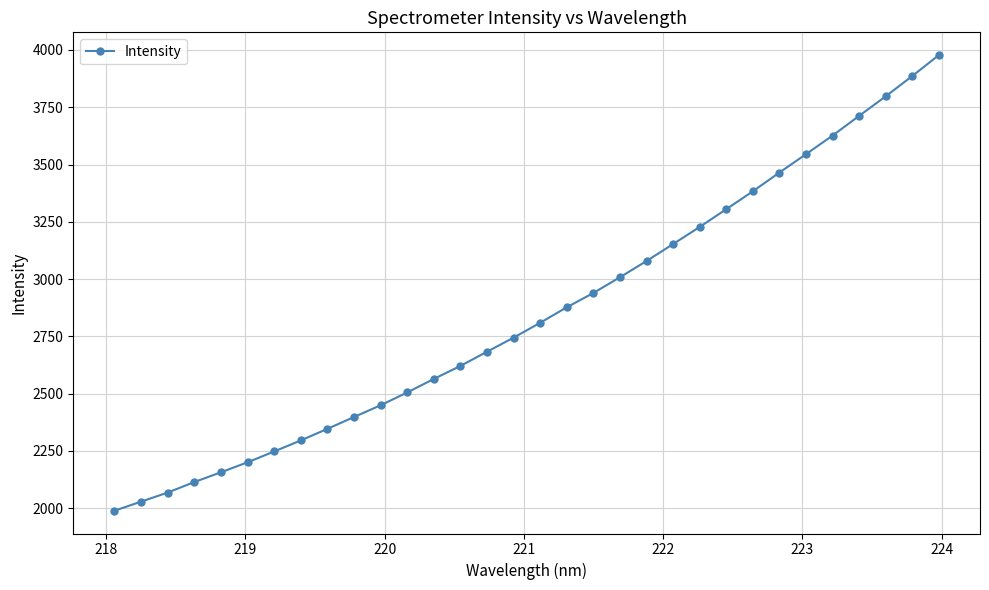

What is the greatest value displayed?

3977.6